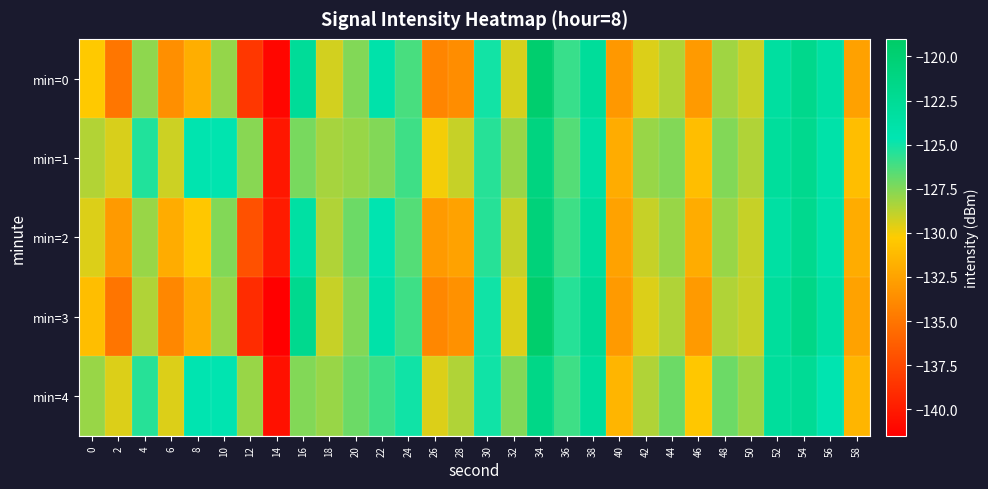

Which series has the largest total across all categories?

min=4